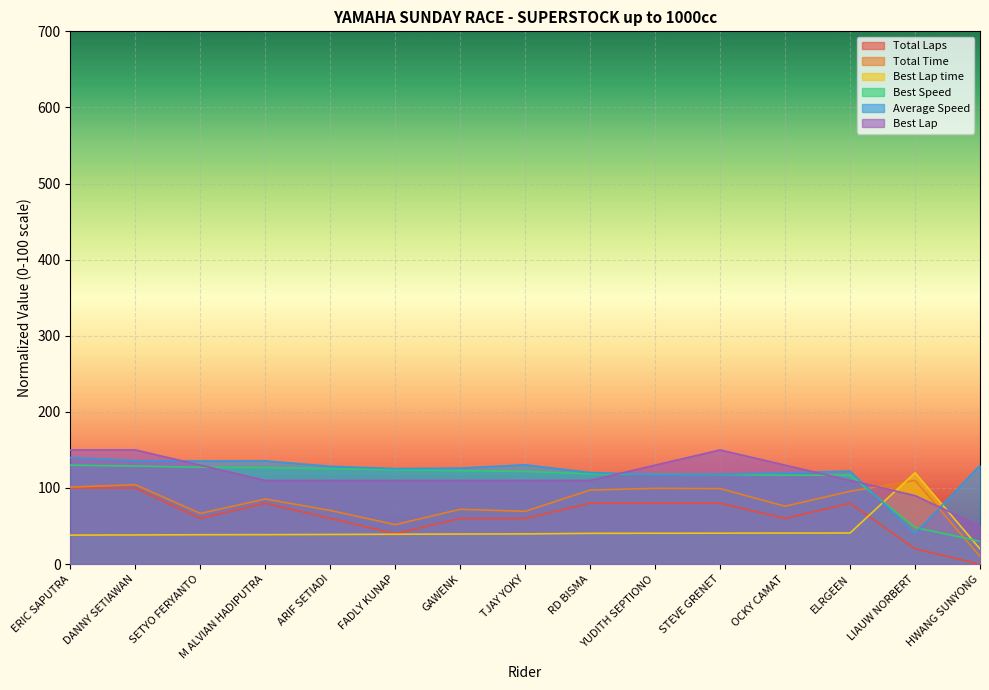

Which category has the highest value across all series?

ERIC SAPUTRA